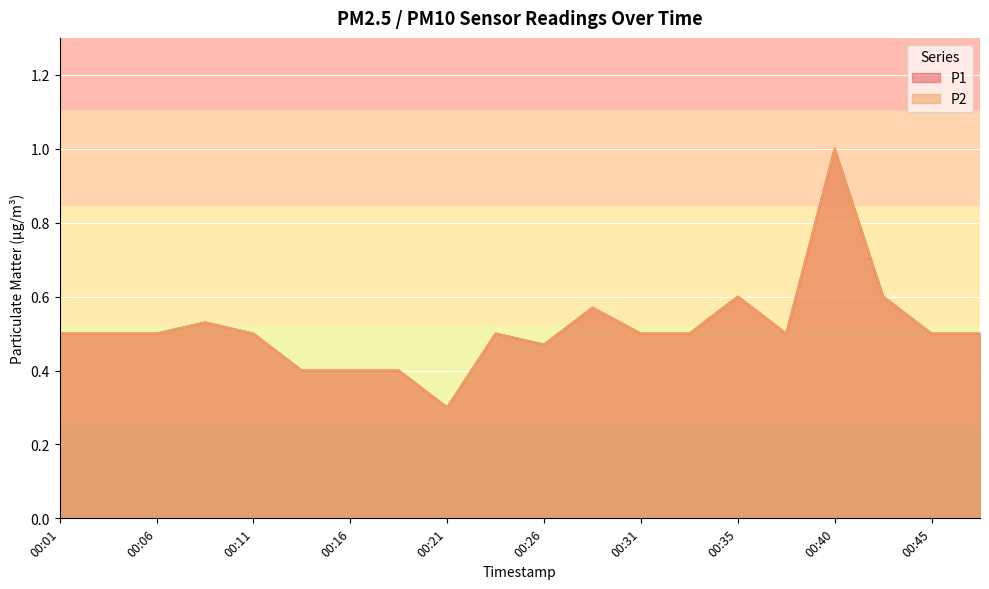

Is the value of P2 at 00:35 greater than the value of P1 at 00:23?

Yes